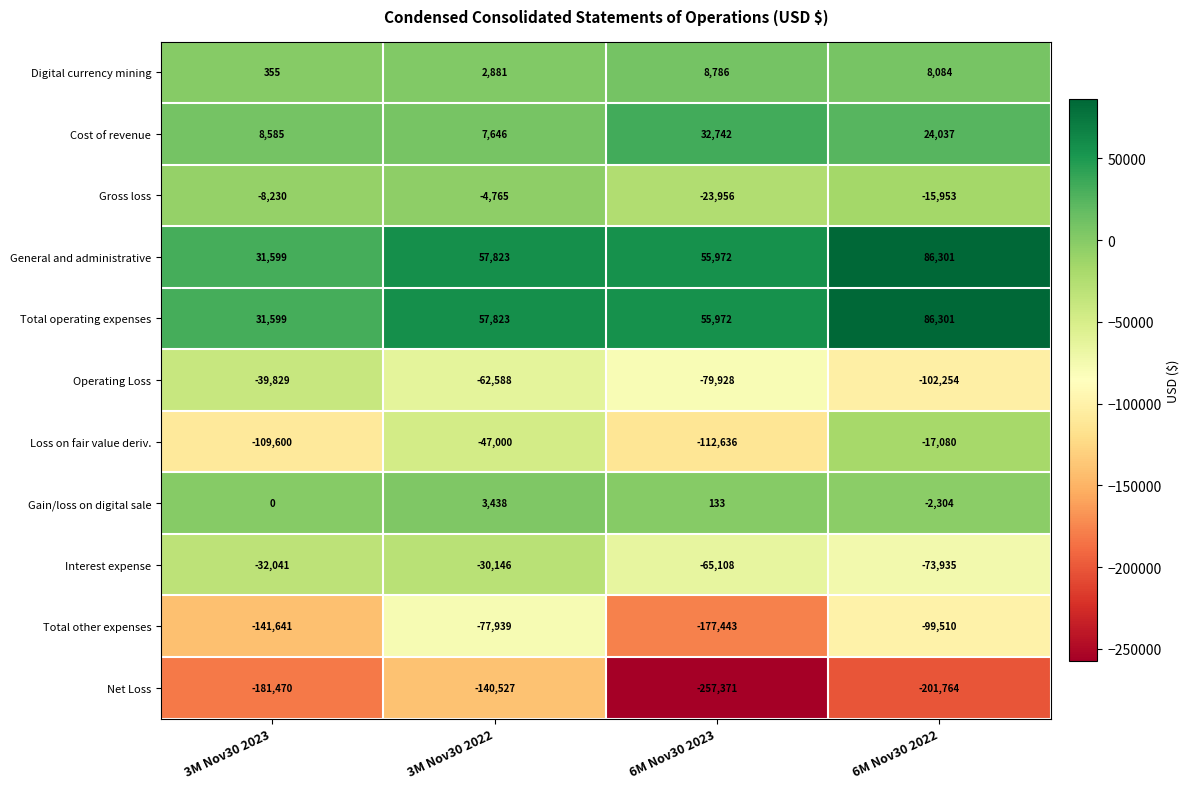

The Loss on fair value deriv. series shows -41897 at 6M Nov30 2023. True or false?

False